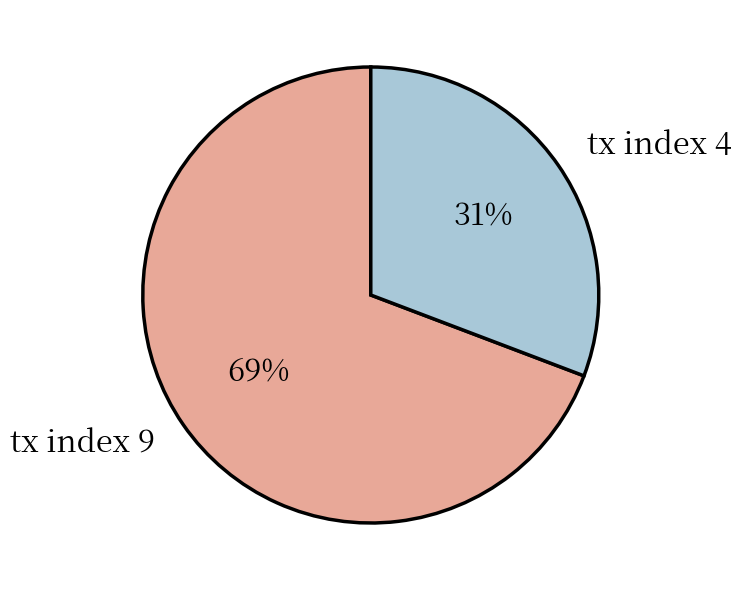

Between tx index 9 and tx index 4, which is larger?

tx index 9